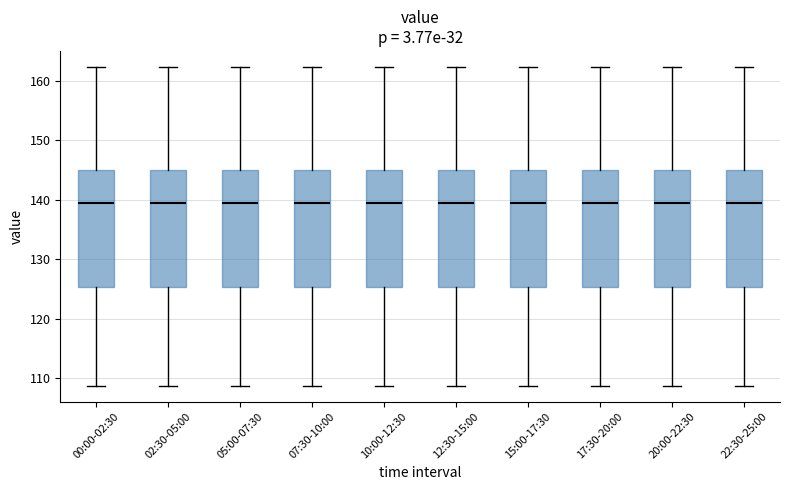

Reading left to right, transcribe this box plot: for each box, give where its median line is, the range the box spans, and where its two whiskers end, as read against the y-axis. The values are not printed on the chart, so give them approximately, as read against the axis.

00:00-02:30: median 139, box 125 to 145, whiskers 109 to 162
02:30-05:00: median 139, box 125 to 145, whiskers 109 to 162
05:00-07:30: median 139, box 125 to 145, whiskers 109 to 162
07:30-10:00: median 139, box 125 to 145, whiskers 109 to 162
10:00-12:30: median 139, box 125 to 145, whiskers 109 to 162
12:30-15:00: median 139, box 125 to 145, whiskers 109 to 162
15:00-17:30: median 139, box 125 to 145, whiskers 109 to 162
17:30-20:00: median 139, box 125 to 145, whiskers 109 to 162
20:00-22:30: median 139, box 125 to 145, whiskers 109 to 162
22:30-25:00: median 139, box 125 to 145, whiskers 109 to 162